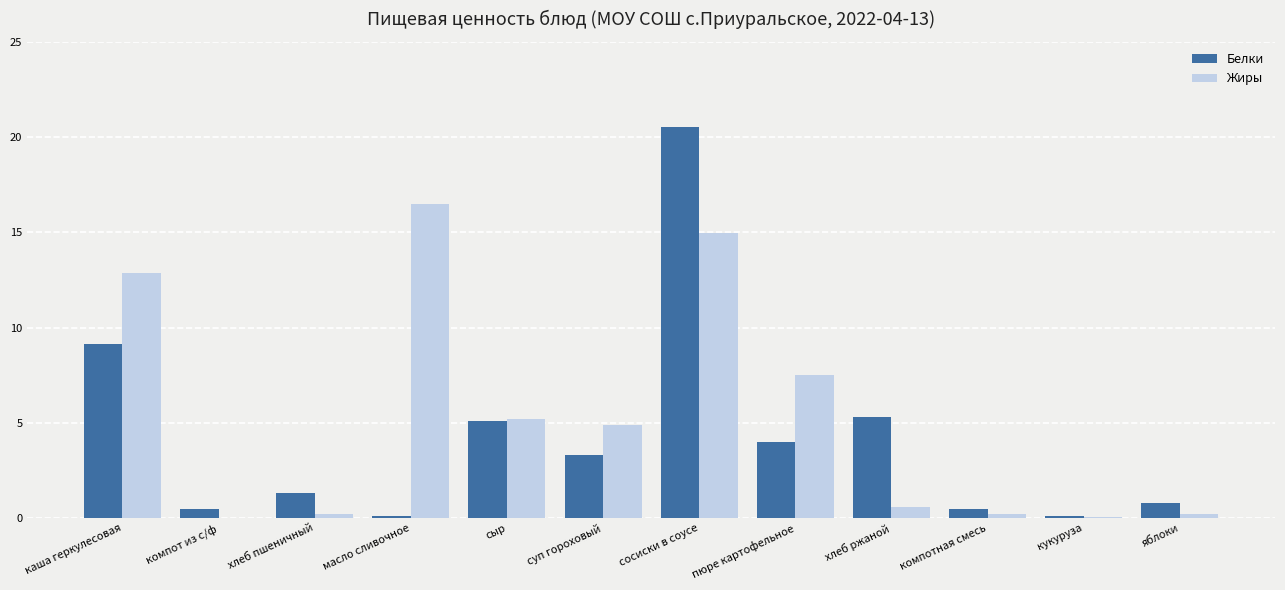

True or false: Белки has a value of 0.1 at масло сливочное.

True